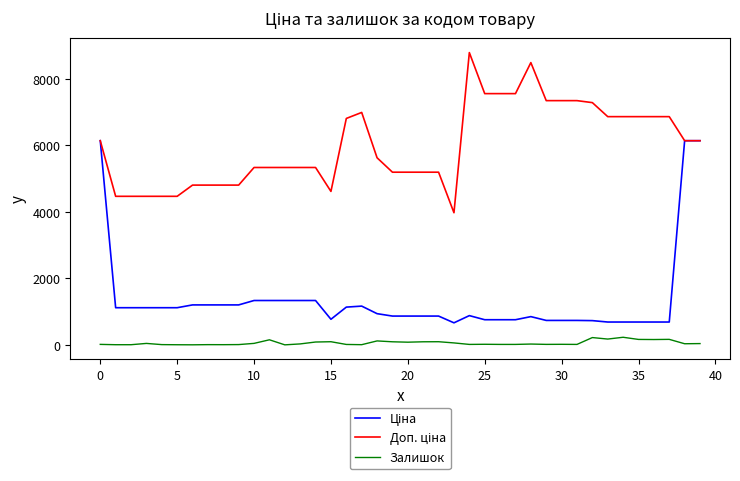

What is the greatest value displayed?

8794.5